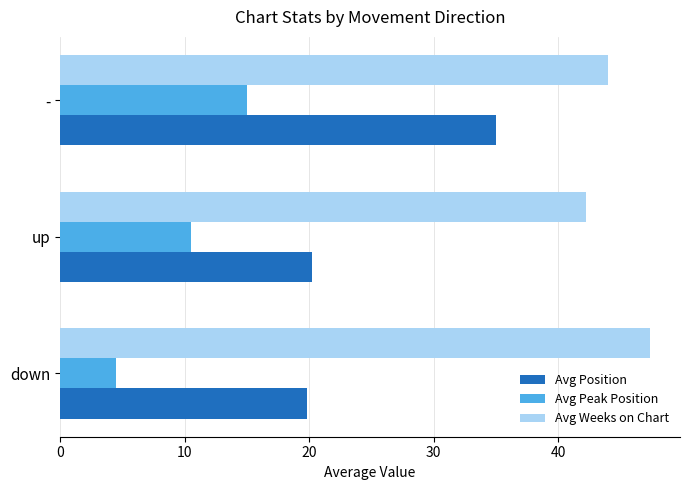

What is the spread (max minus min) of values at up?

31.7